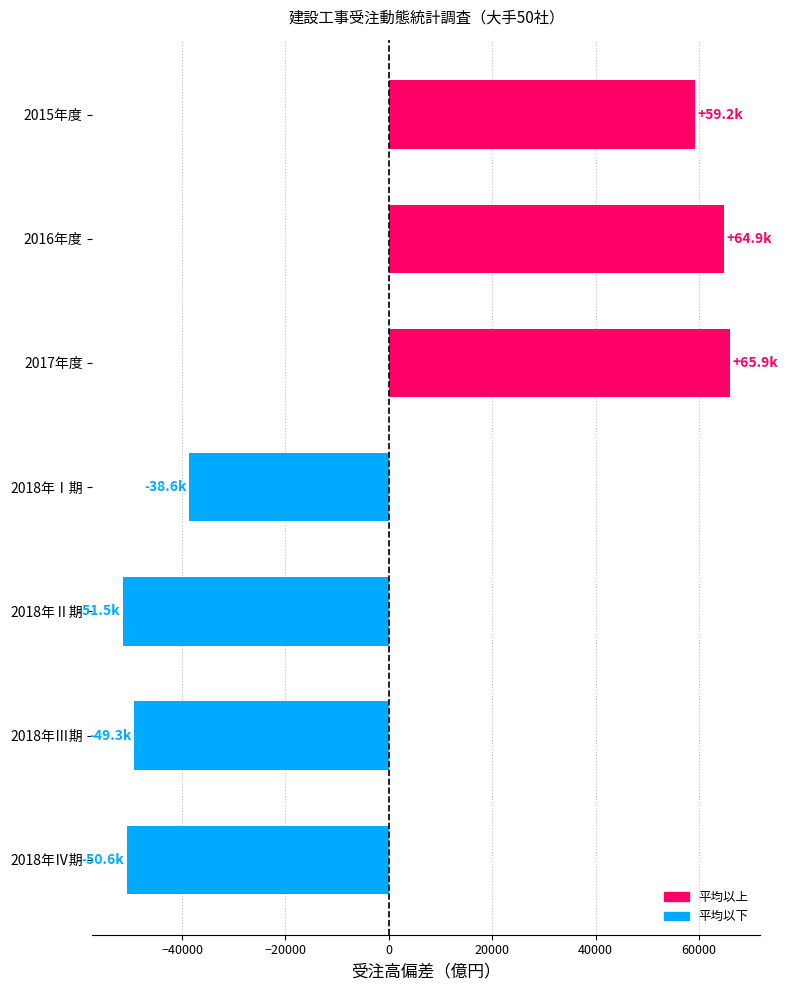

Are the bars grouped side by side (vs. stacked)?

No